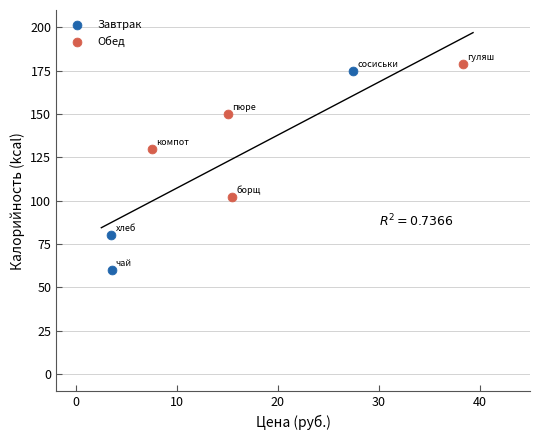

Which series has the largest Y range (max minus min)?

Завтрак